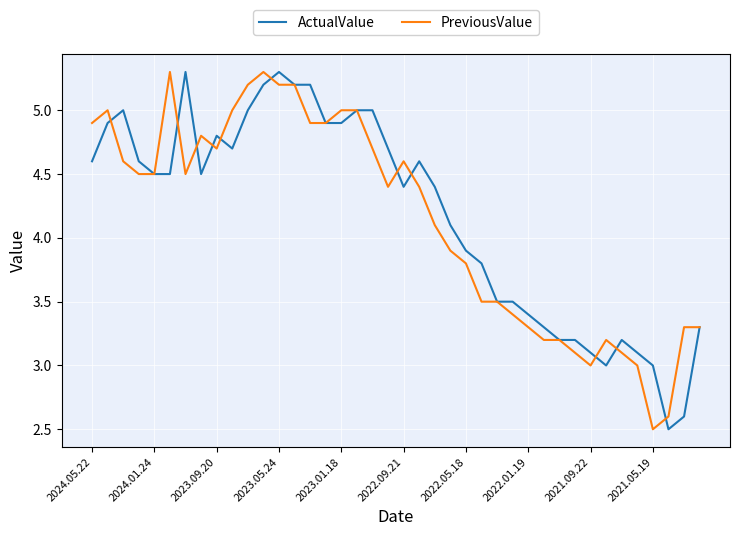

Does the chart have visible grid lines?

Yes